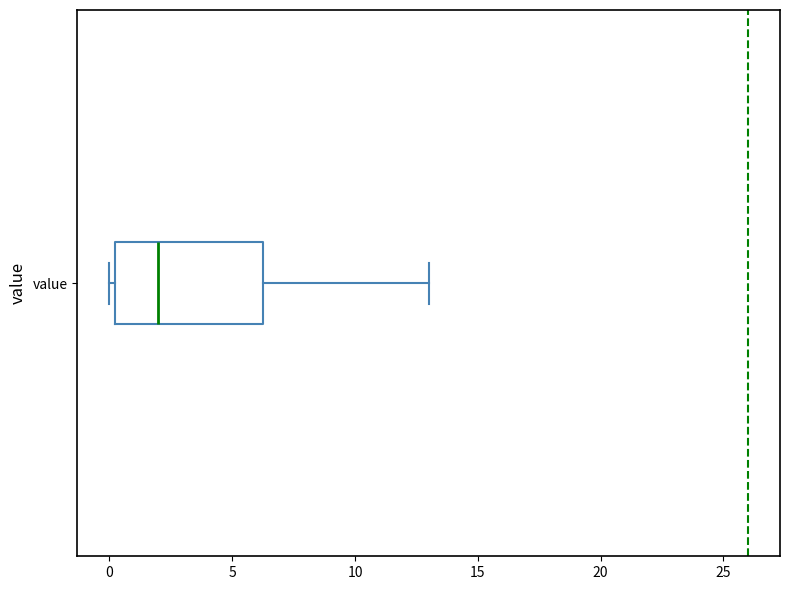

Where does the median line of the box for value sit on the x-axis? The values are not printed on the chart, so give them approximately, as read against the axis.

2.0